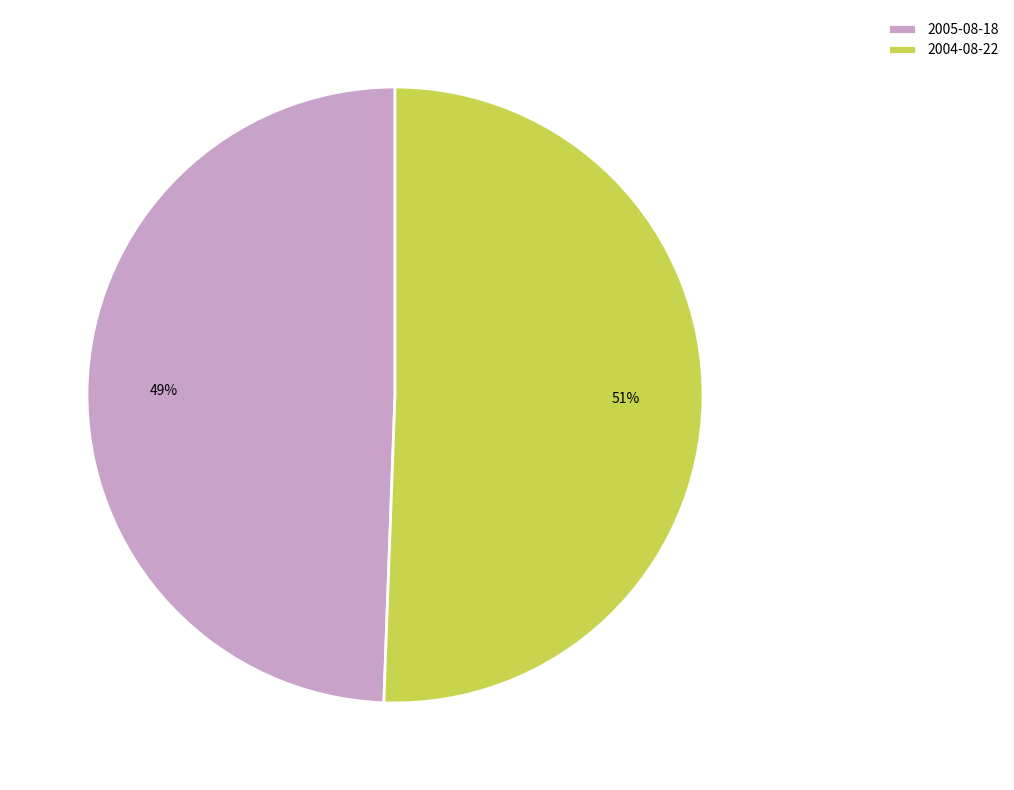

Do 2004-08-22 and 2005-08-18 together represent more than half of the pie?

Yes